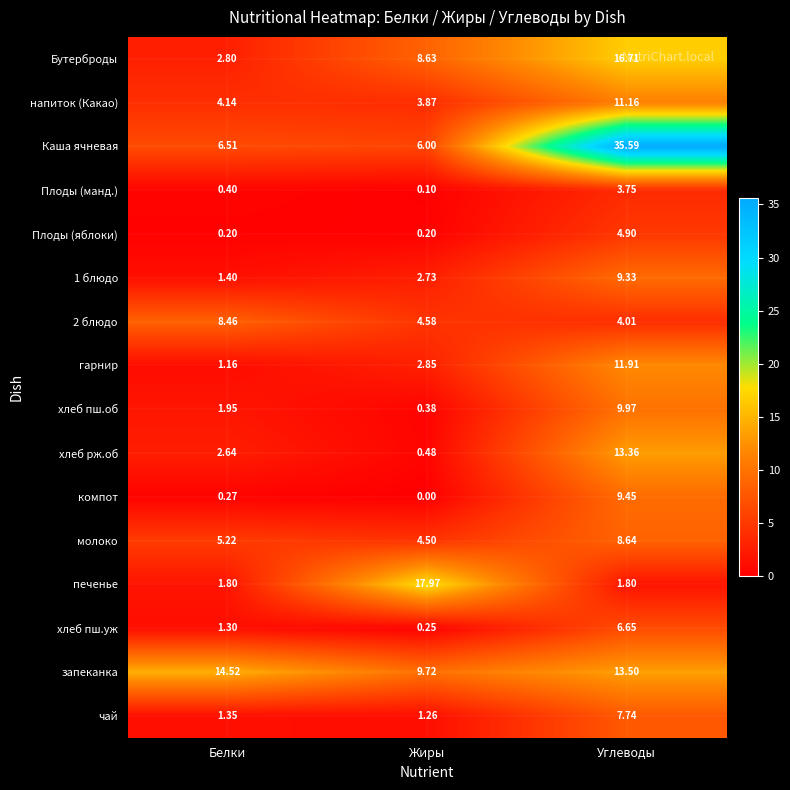

How many series are shown in this chart?

16